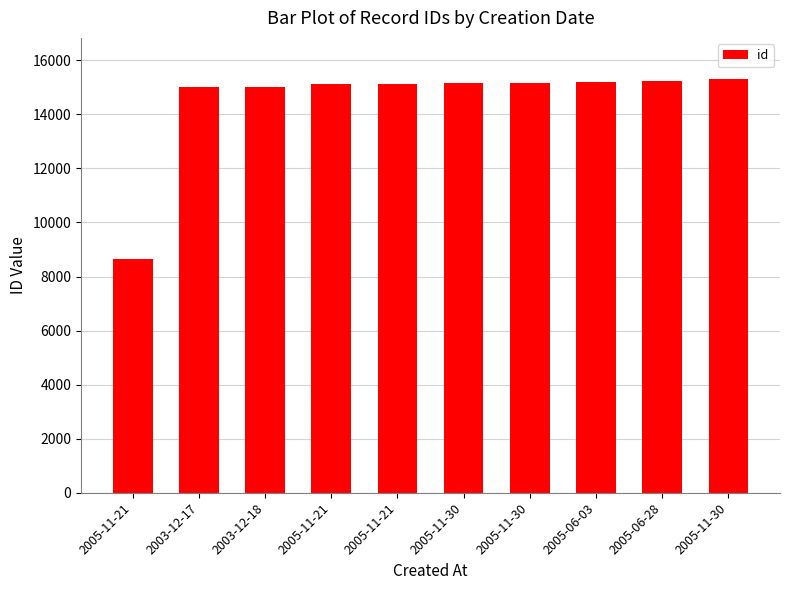

What is the minimum value shown in the chart?

8658